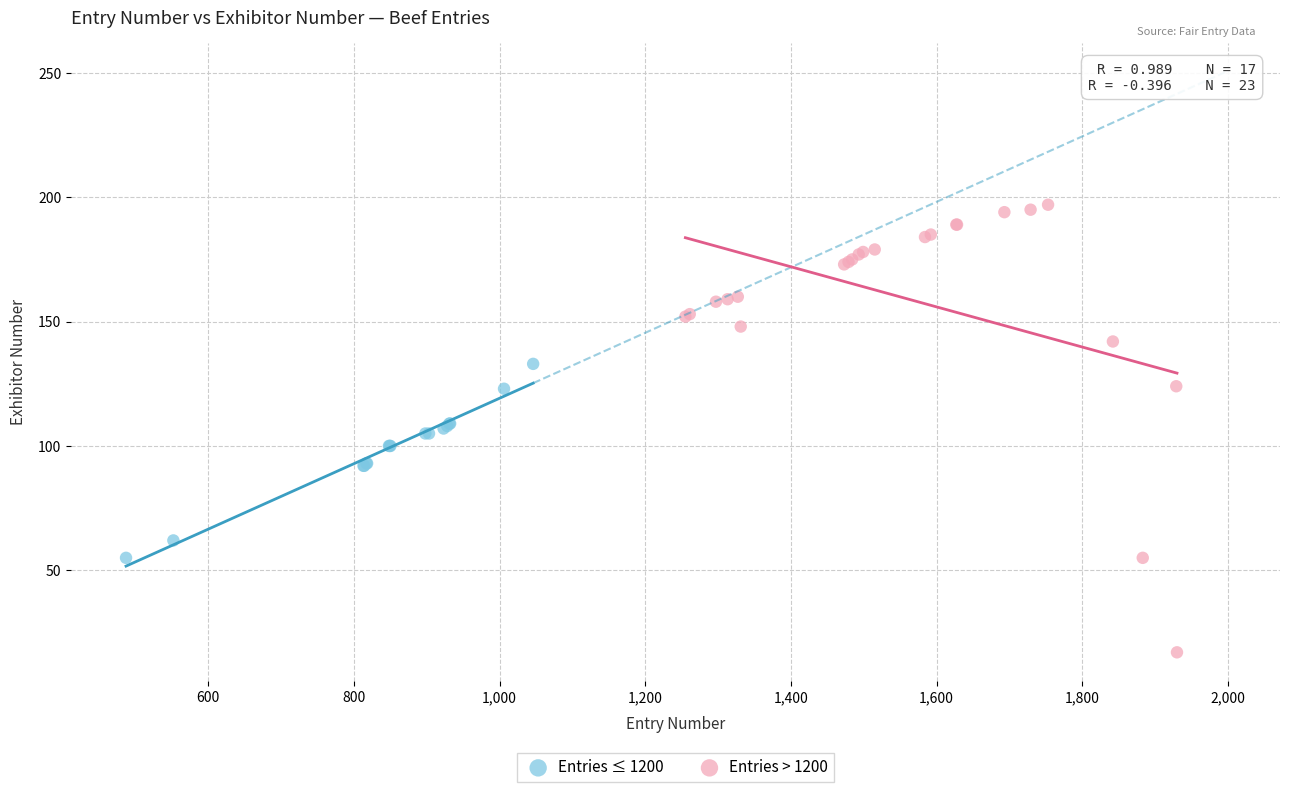

Which series has the largest Y range (max minus min)?

Entries > 1200